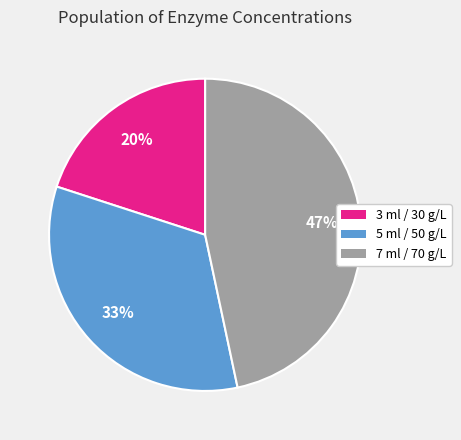

Approximately how many times larger is the value at 3 ml / 30 g/L compared to 5 ml / 50 g/L?

0.6